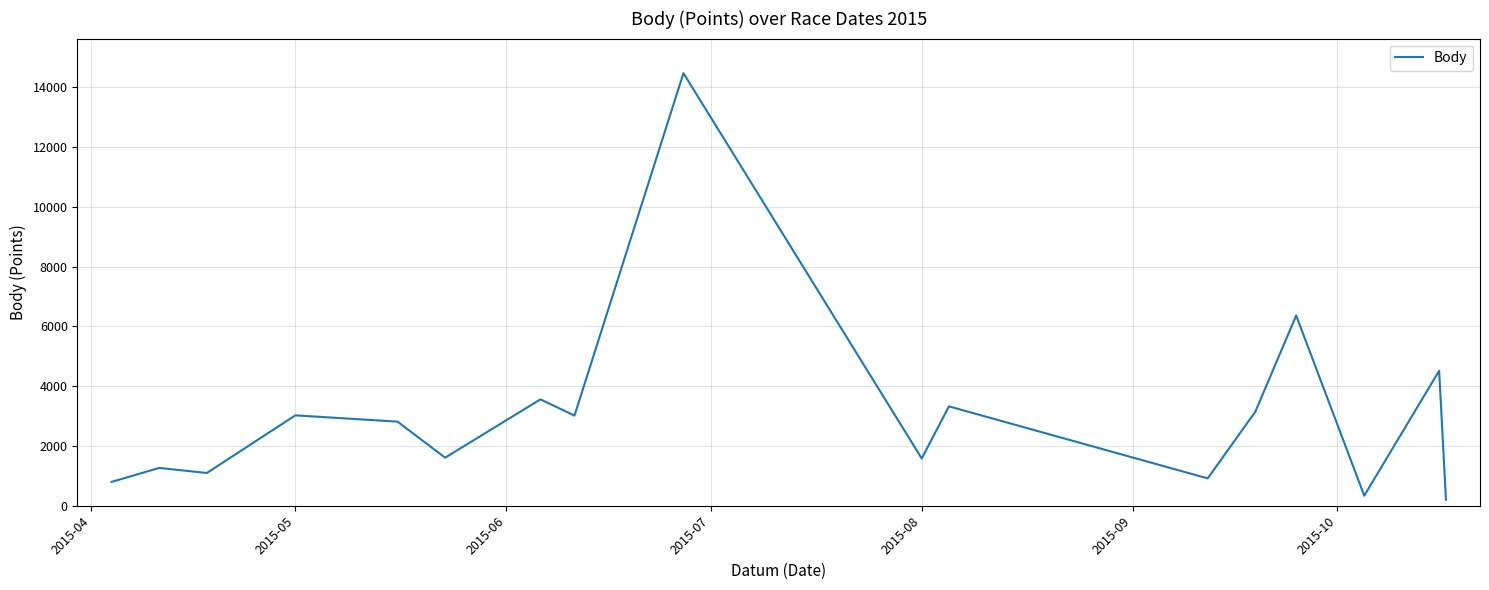

What is the difference between the maximum and minimum values?

14271